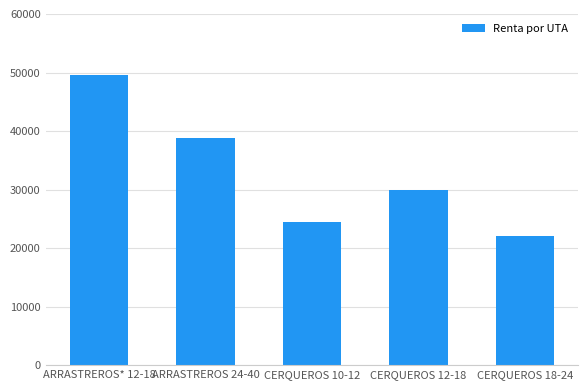

What is the sum of the values at CERQUEROS 10-12 and CERQUEROS 18-24?

46370.8